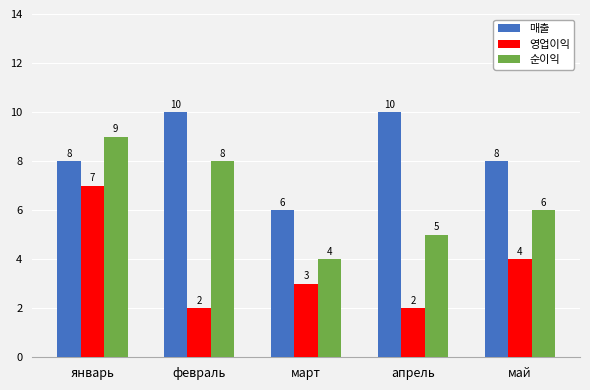

What are all the series names shown in the legend?

매출, 영업이익, 순이익